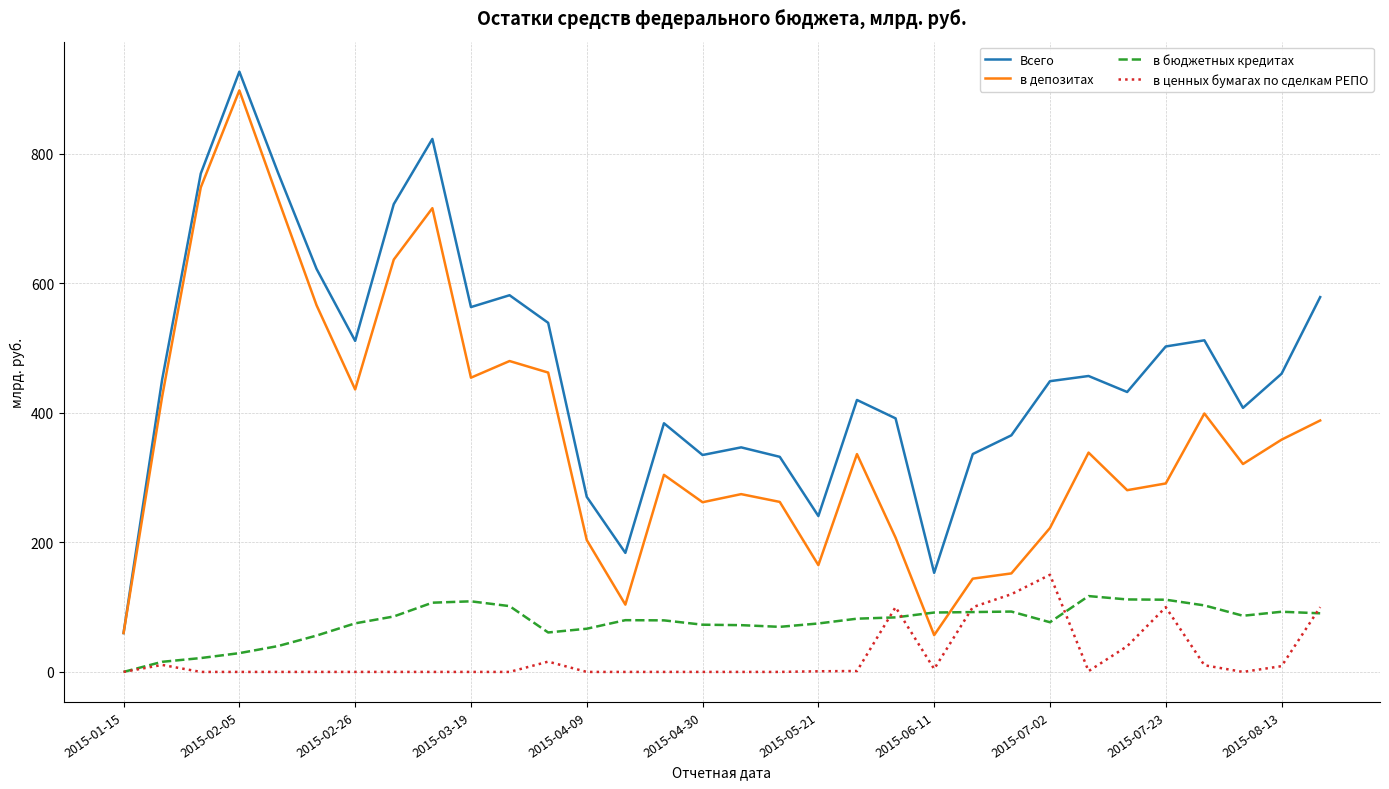

What is the sum of all в ценных бумагах по сделкам РЕПО values?

763.7